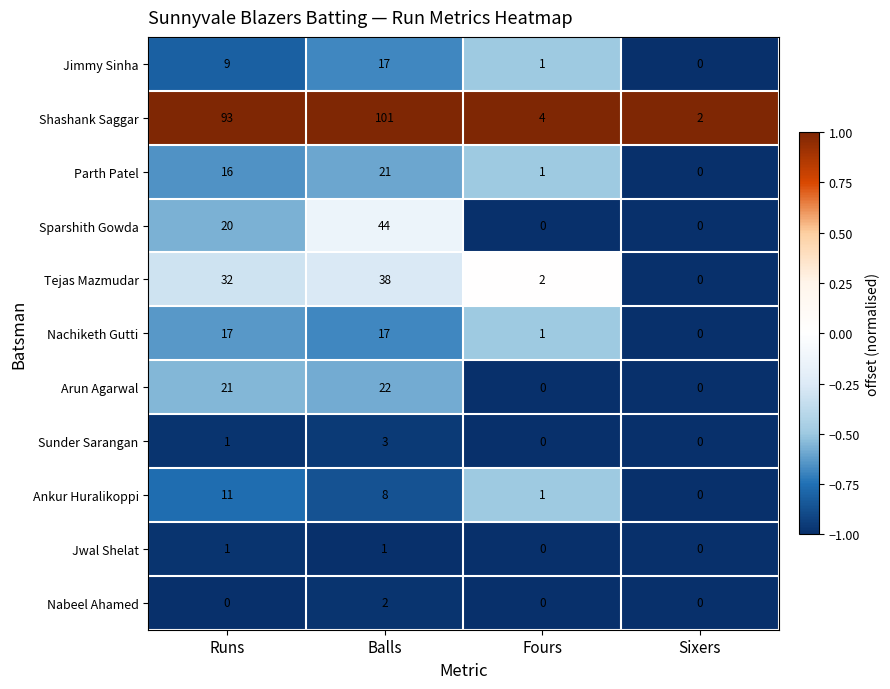

The Shashank Saggar series shows 30 at Balls. True or false?

False